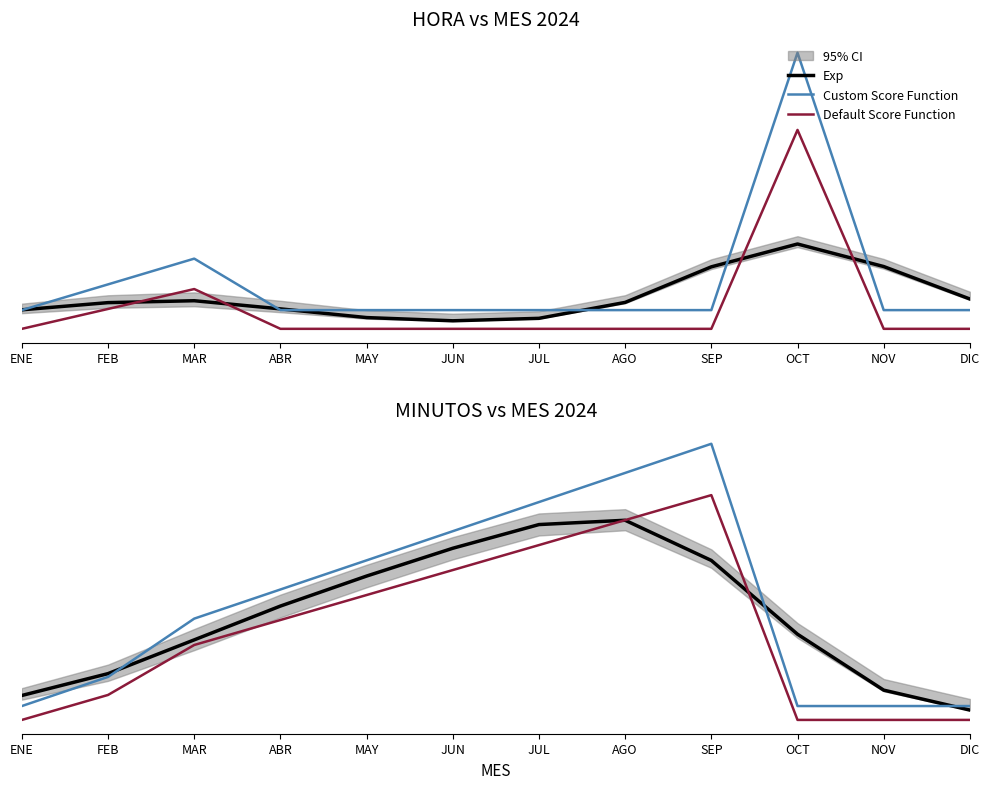

What is the sum of the Exp values at NOV and JUL?

7.7